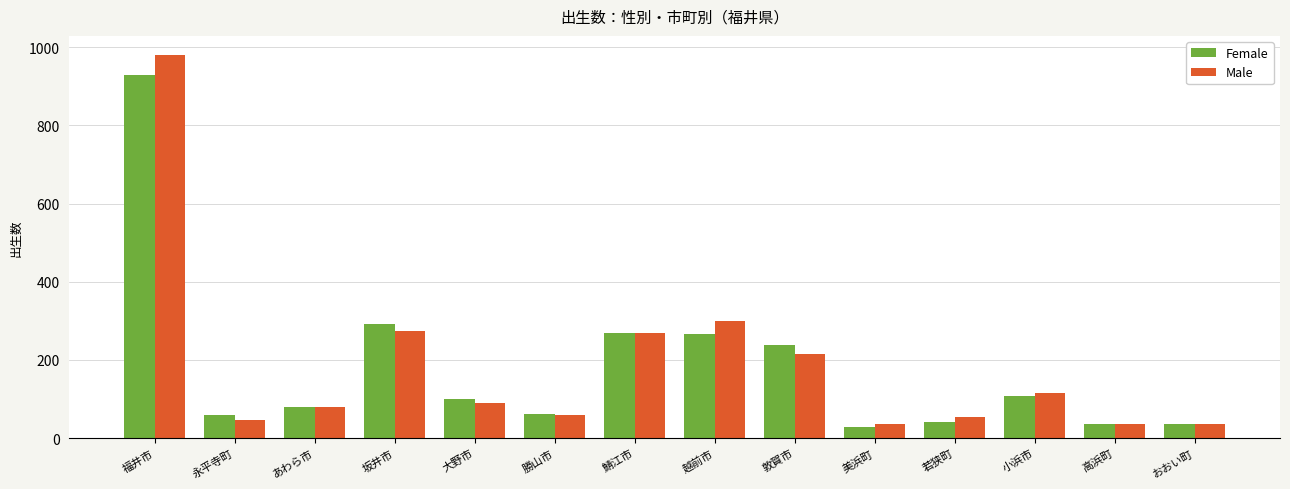

What is the label of the 6th bar from the right?

敦賀市